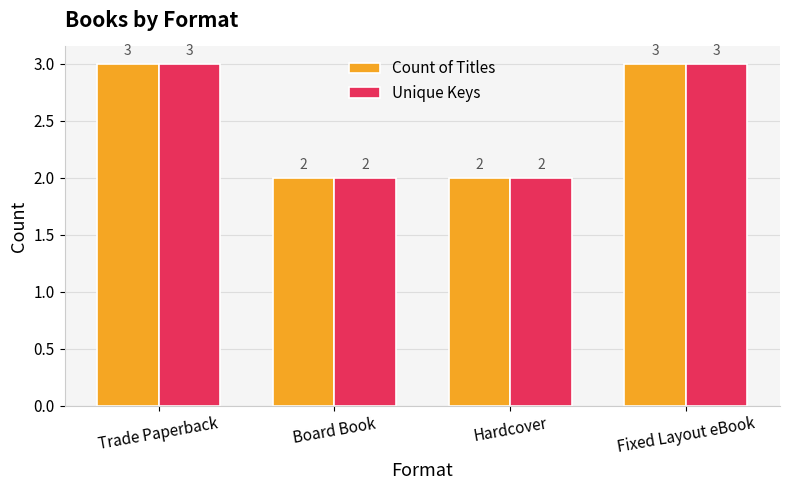

What is the total value across all series at Board Book?

4